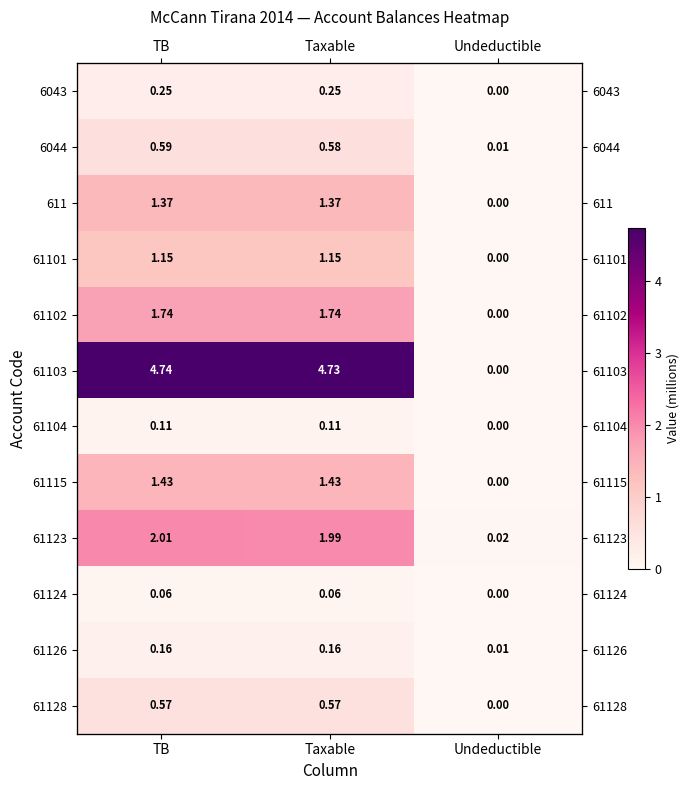

Where is 61128 nearest to the value 0?

Undeductible